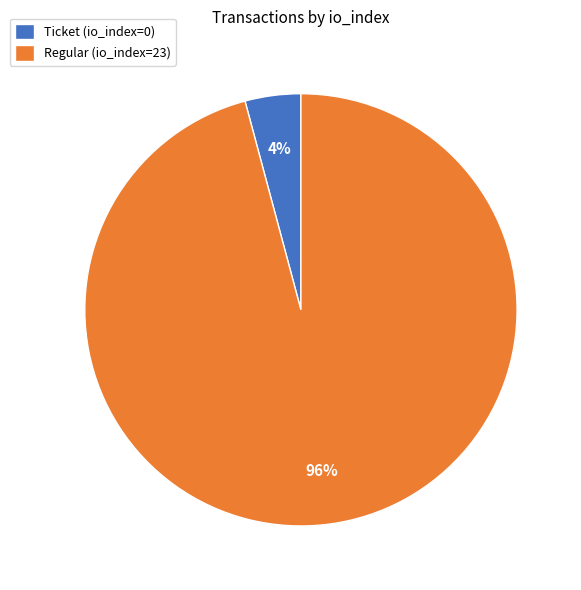

Which has a higher value, Ticket (io_index=0) or Regular (io_index=23)?

Regular (io_index=23)